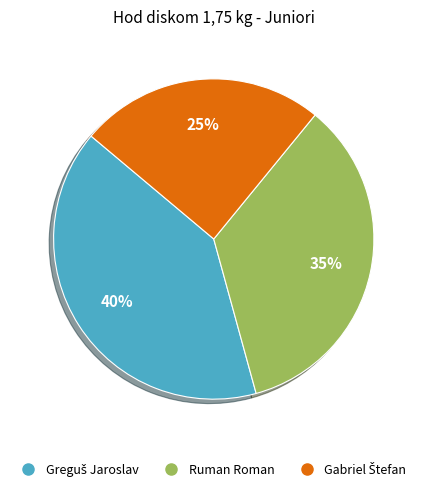

Is there a majority slice in this chart?

No